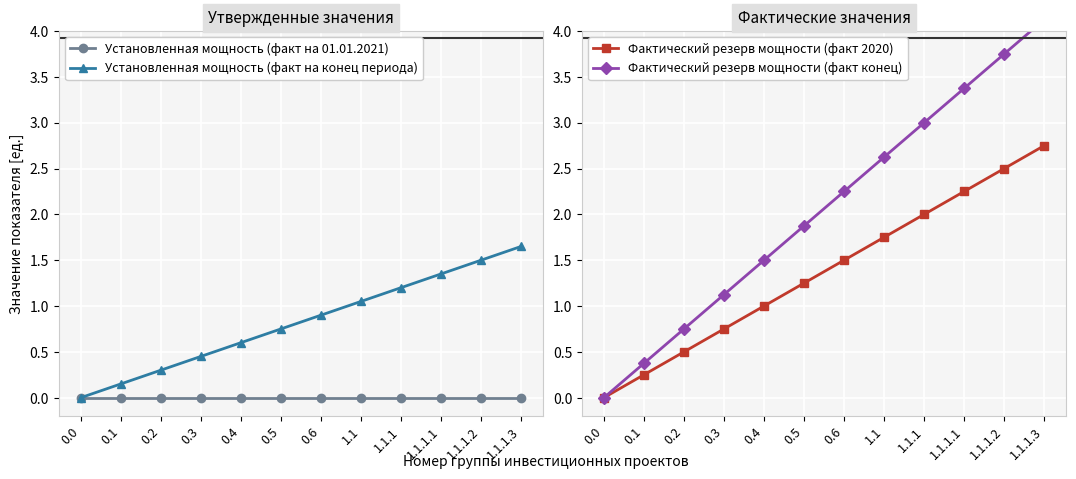

Is it true that Фактический резерв мощности (факт 2020) equals 1.2 at 0.5?

True